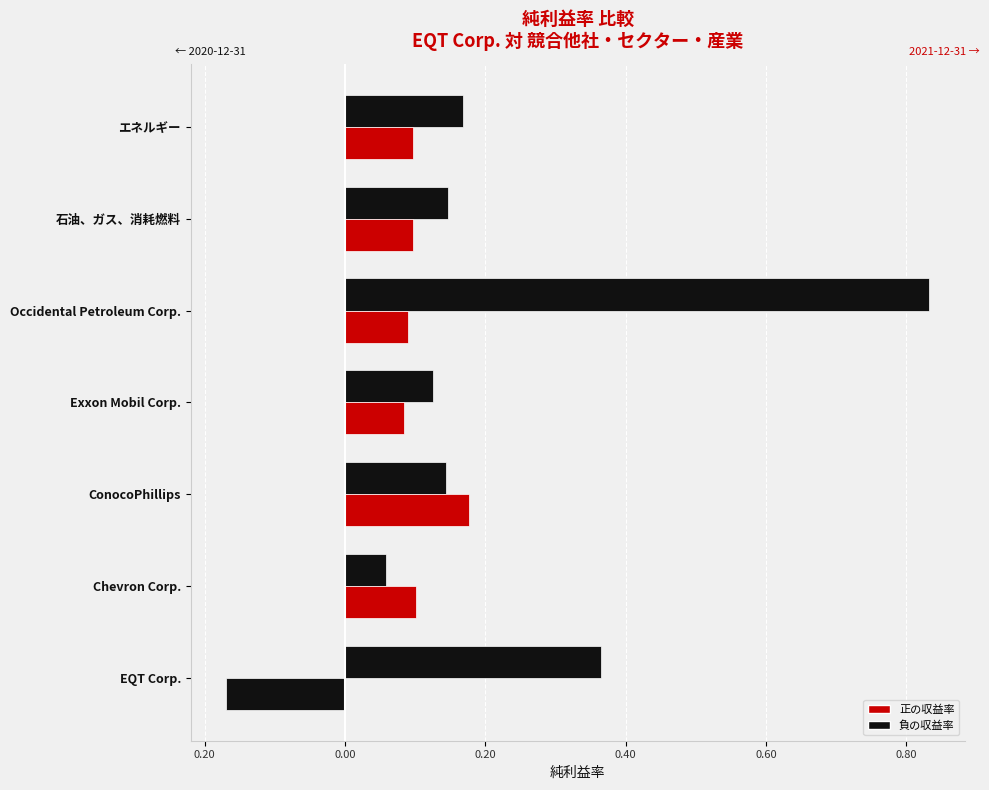

Rank the categories by 2021-12-31 value from highest to lowest.

ConocoPhillips, Chevron Corp., 石油、ガス、消耗燃料, エネルギー, Occidental Petroleum Corp., Exxon Mobil Corp., EQT Corp.